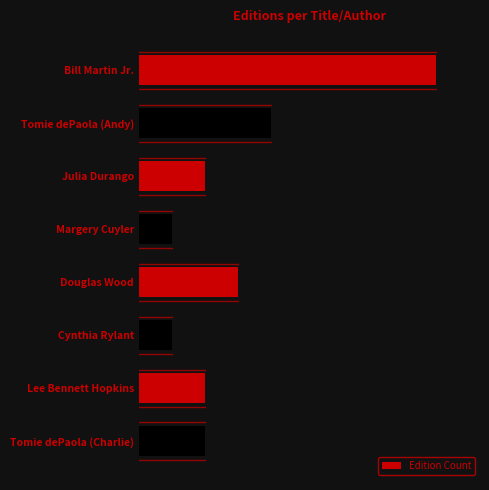

List the labels in order of value, smallest first.

Margery Cuyler, Cynthia Rylant, Julia Durango, Lee Bennett Hopkins, Tomie dePaola (Charlie), Douglas Wood, Tomie dePaola (Andy), Bill Martin Jr.